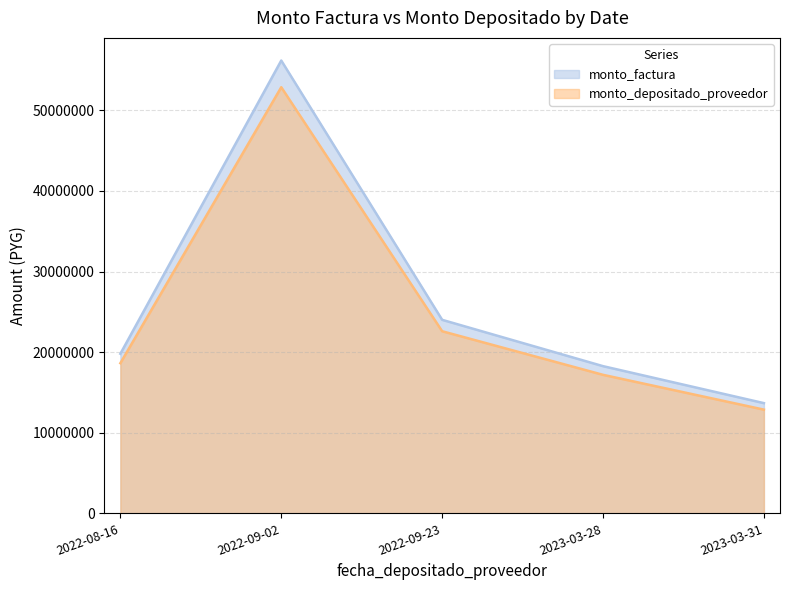

Is the value of monto_factura at 2022-08-16 greater than the value of monto_depositado_proveedor at 2022-09-23?

No